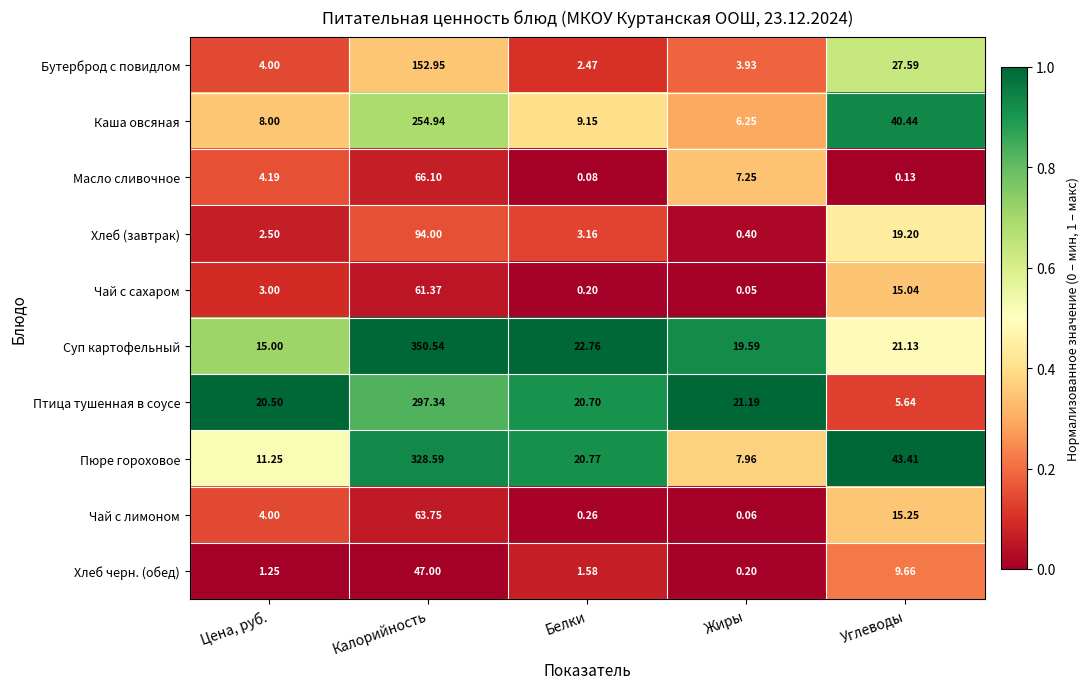

Rank the series at Белки from highest to lowest value.

Суп картофельный, Пюре гороховое, Птица тушенная в соусе, Каша овсяная, Хлеб (завтрак), Бутерброд с повидлом, Хлеб черн. (обед), Чай с лимоном, Чай с сахаром, Масло сливочное